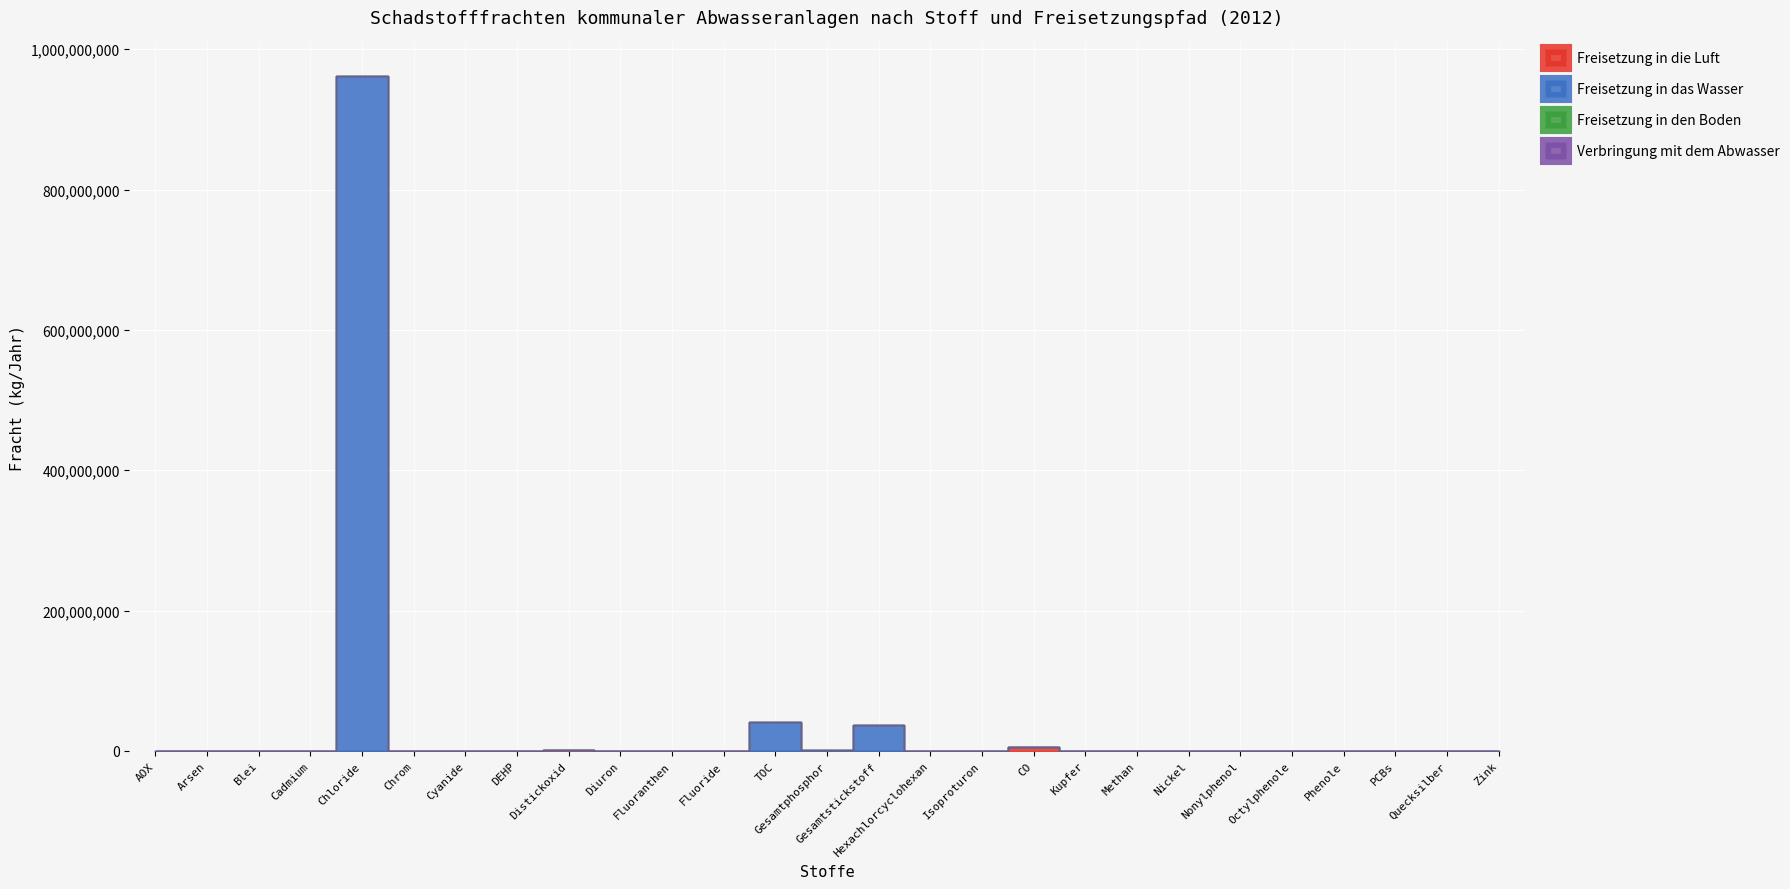

Rank the series at PCBs from highest to lowest value.

Freisetzung in das Wasser, Freisetzung in die Luft, Freisetzung in den Boden, Verbringung mit dem Abwasser